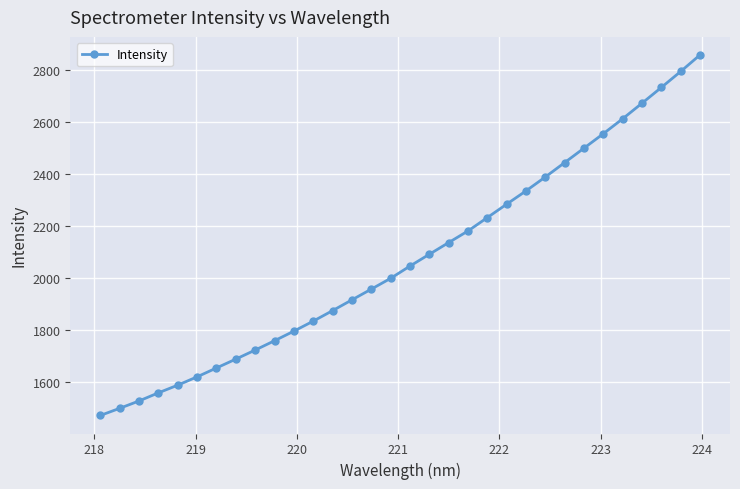

What is the value of the 16th point from the left?

1999.2